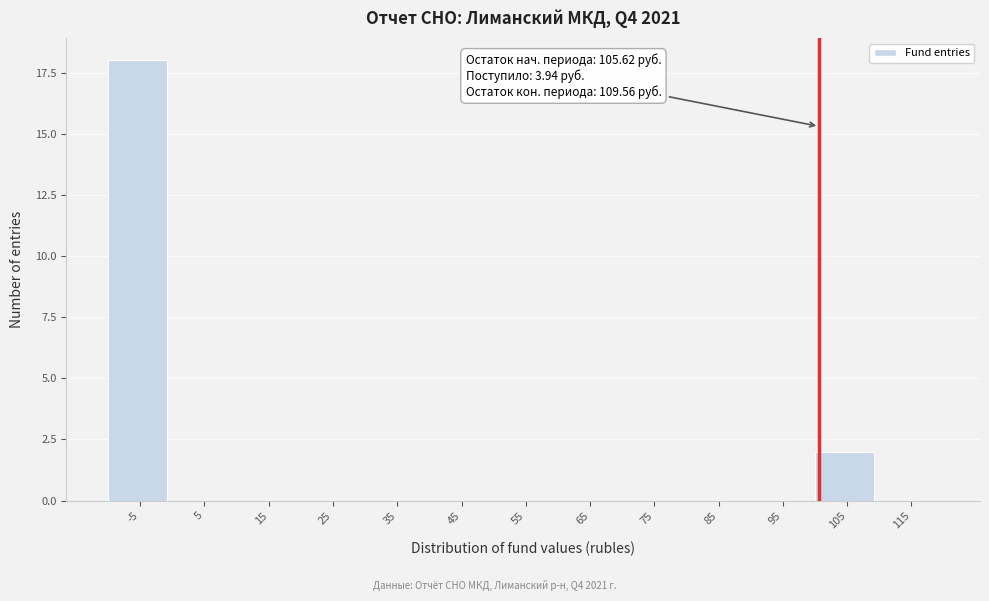

Reading left to right, extract all data points from this chart.

-5=18	5=0	15=0	25=0	35=0	45=0	55=0	65=0	75=0	85=0	95=0	105=2	115=0